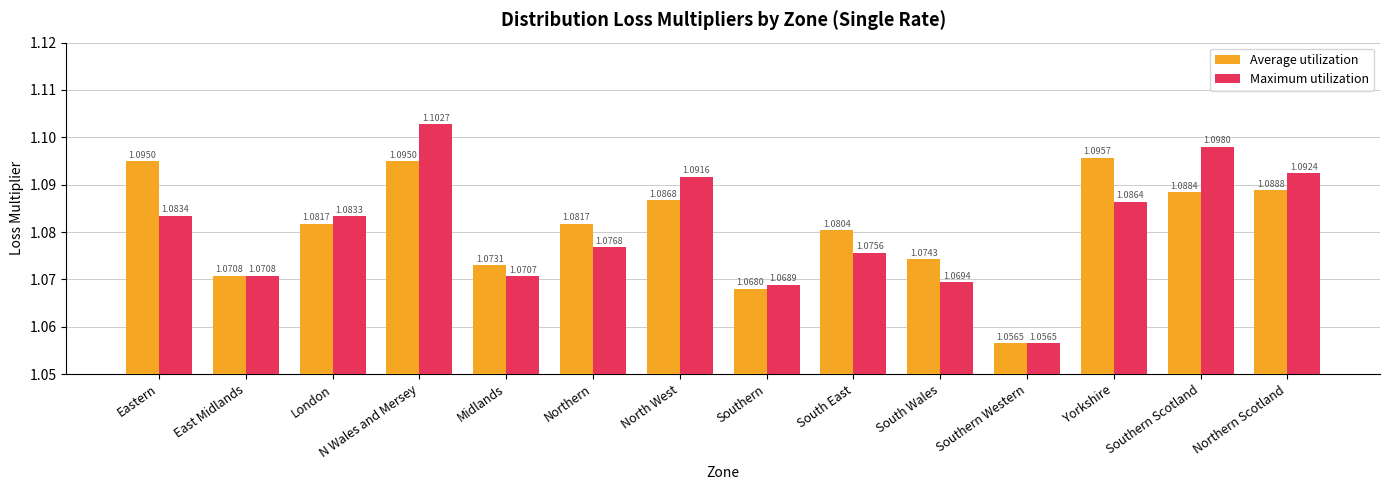

What is the sum of the Average utilization values at Eastern and South East?

2.2